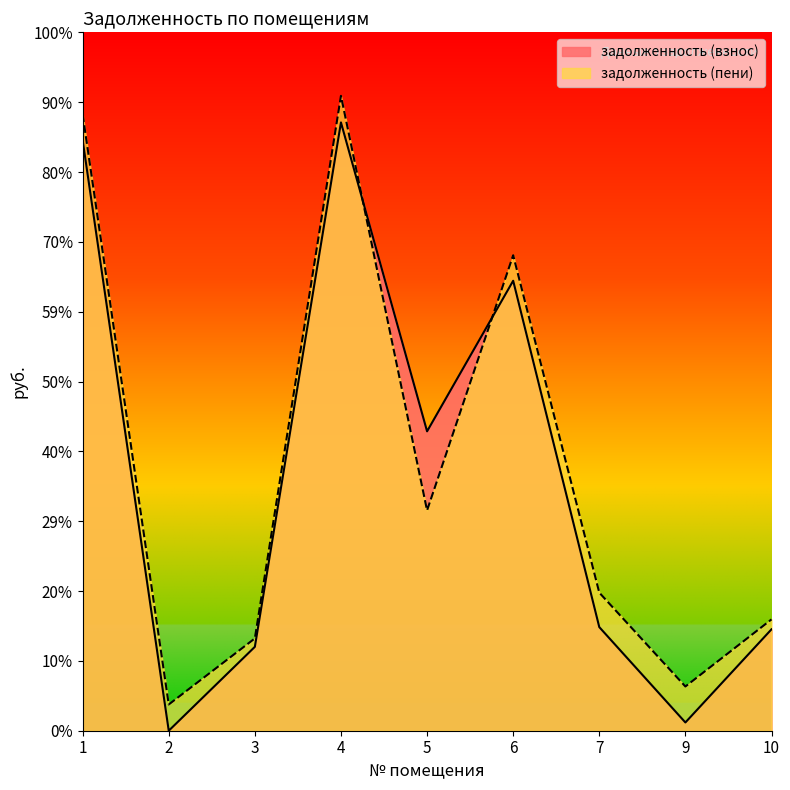

Which series has the largest total across all categories?

задолженность (пени)